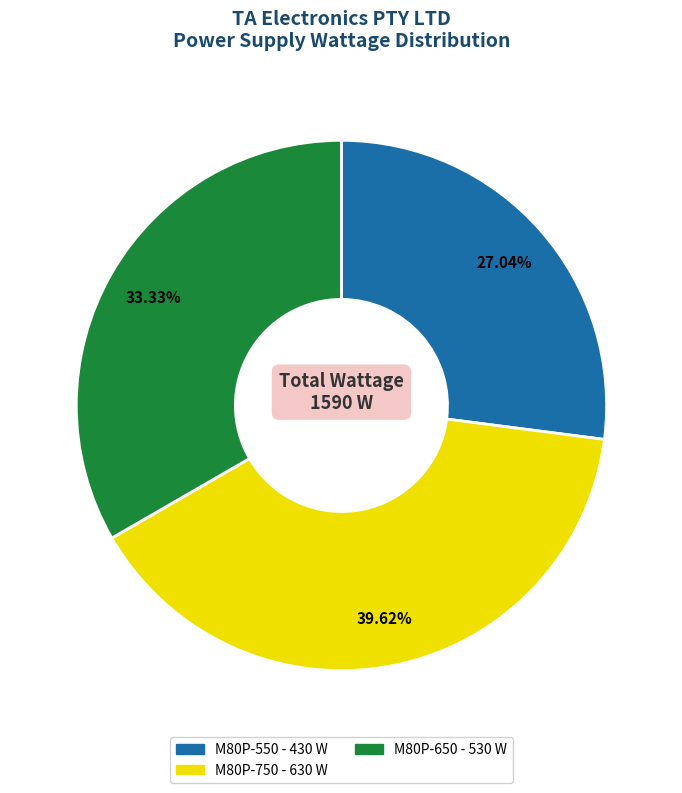

Which category has the biggest portion of the pie?

M80P-750